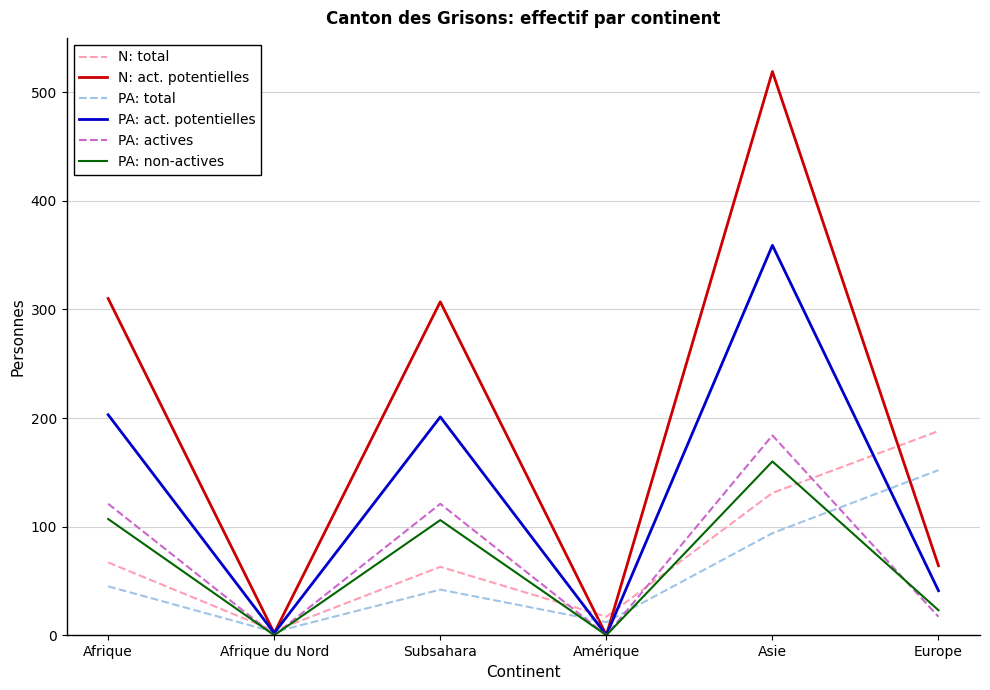

The PA: total series shows 12 at Amérique. True or false?

True